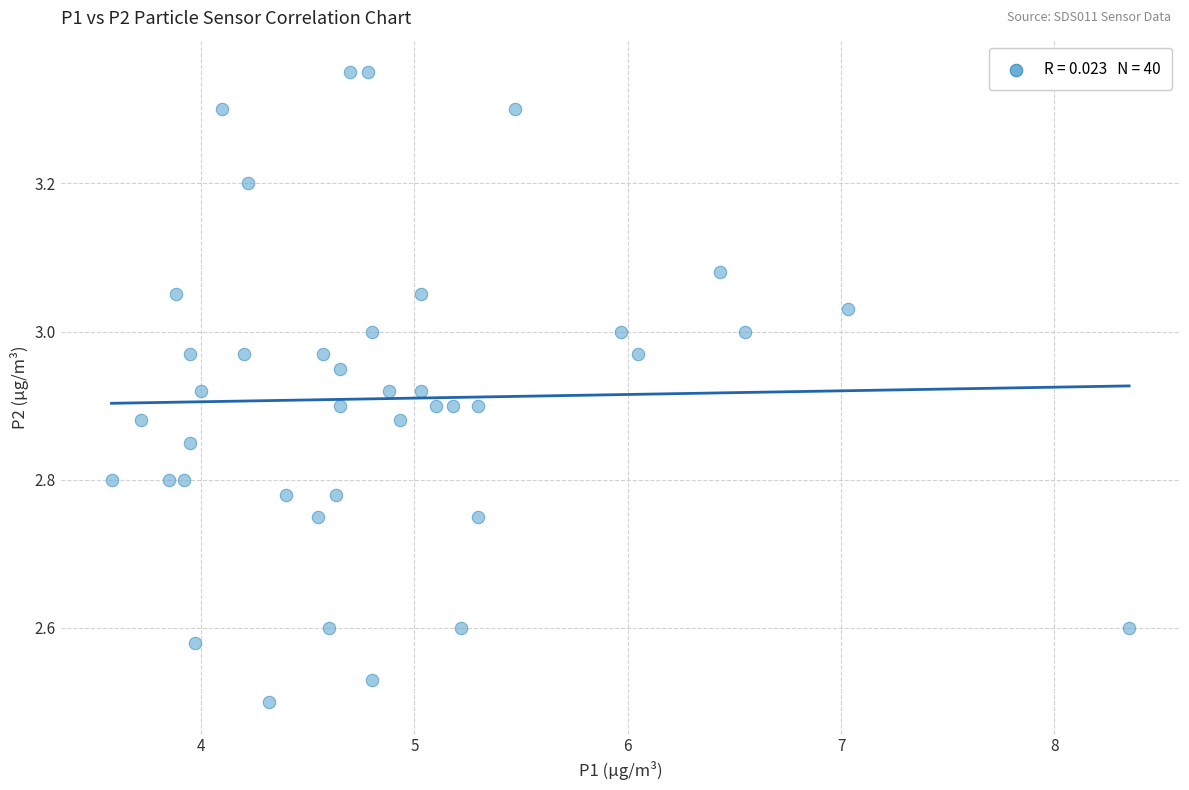

What is the range of X values (max minus min)?

4.8